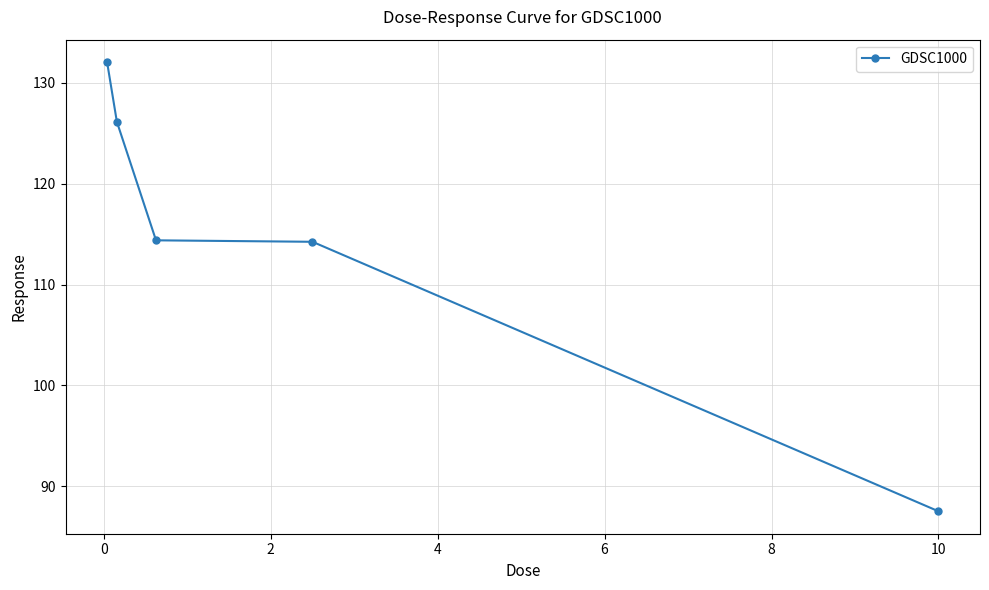

What is the value of the 1st point from the left?

132.0